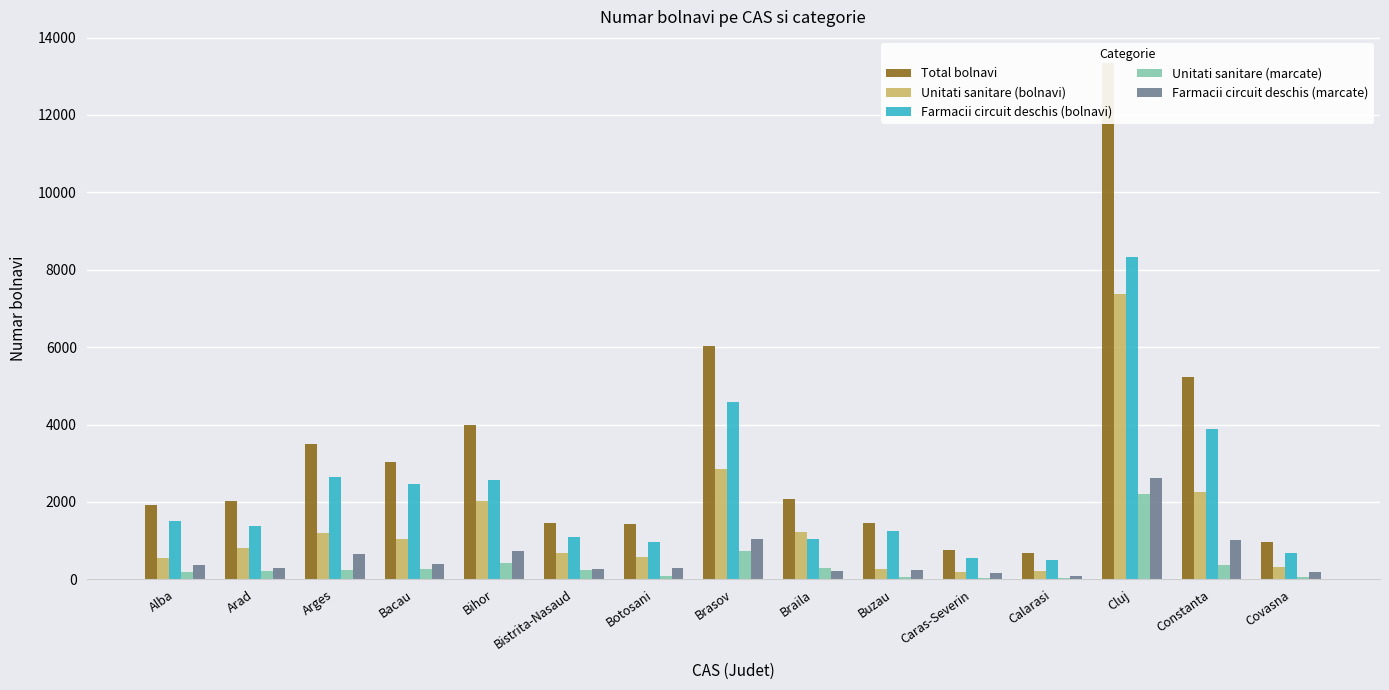

What is the highest value of the Unitati sanitare (marcate) series?

2216